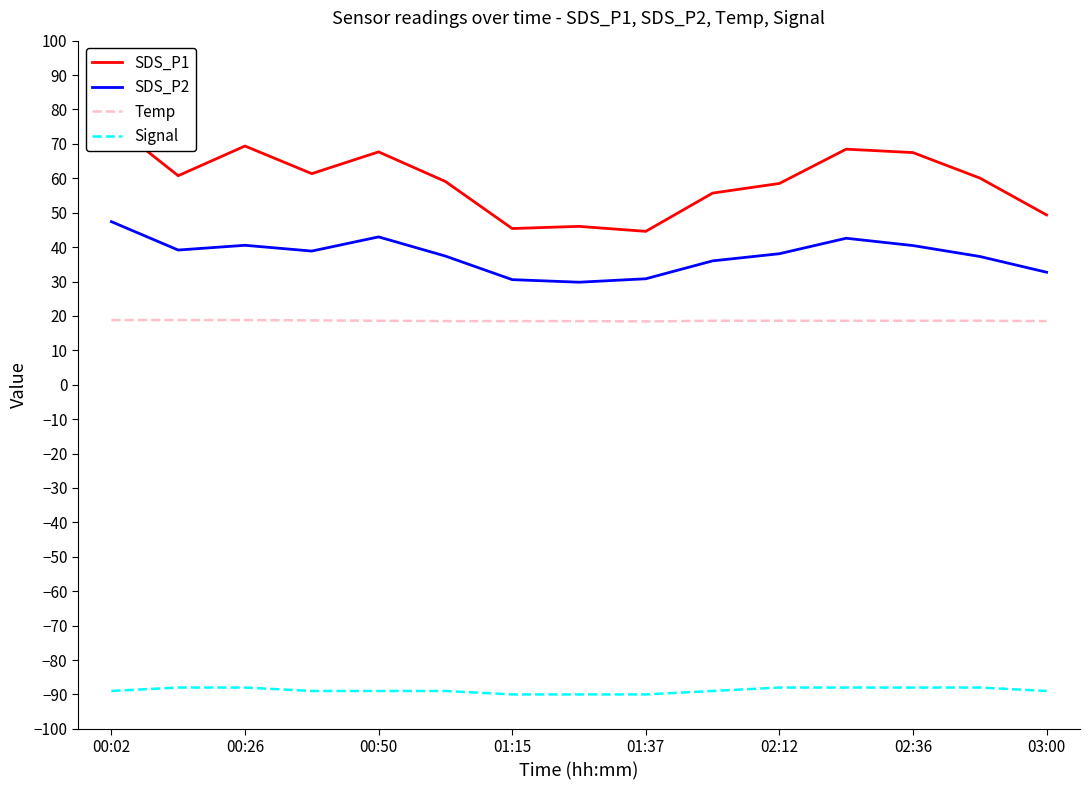

True or false: SDS_P2 and SDS_P1 cross at least once.

False